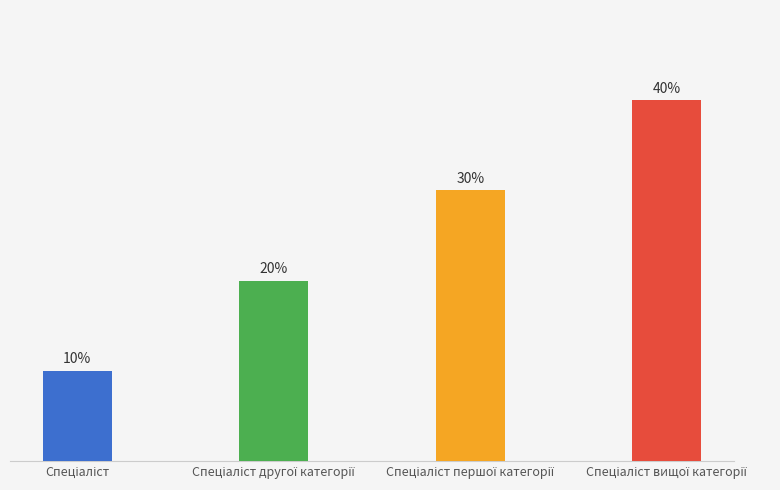

Which category has the lowest value across all series?

Спеціаліст